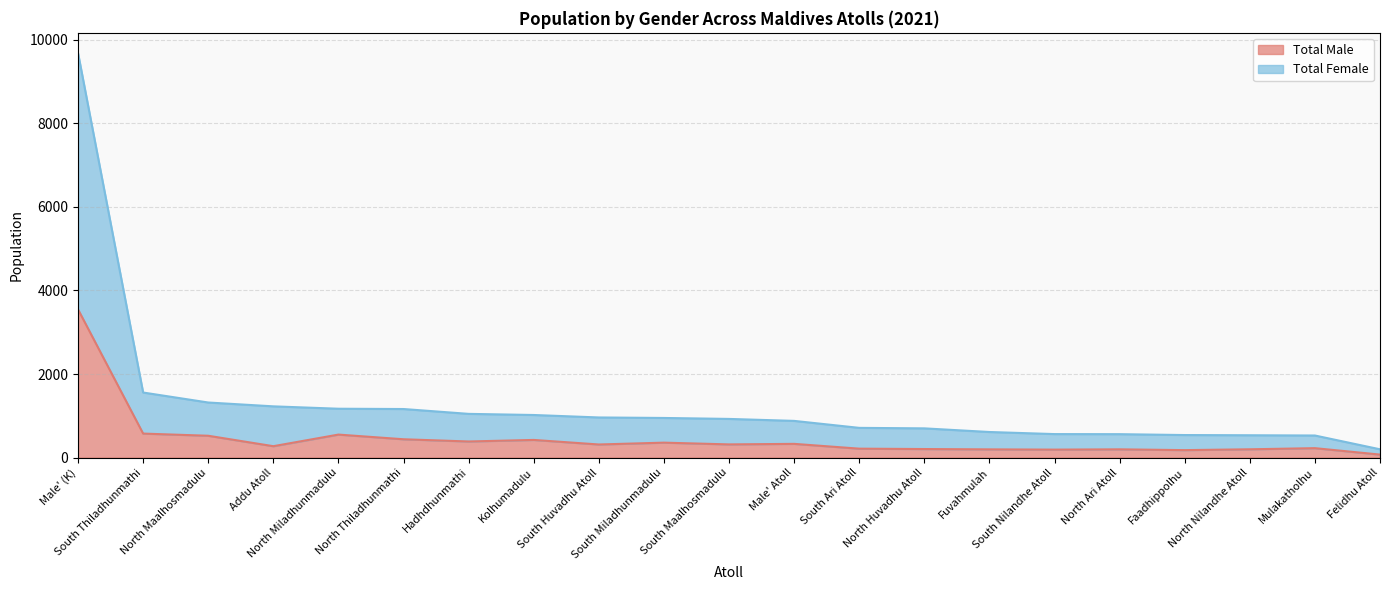

At which category is the sum across all series the highest?

Male' (K)